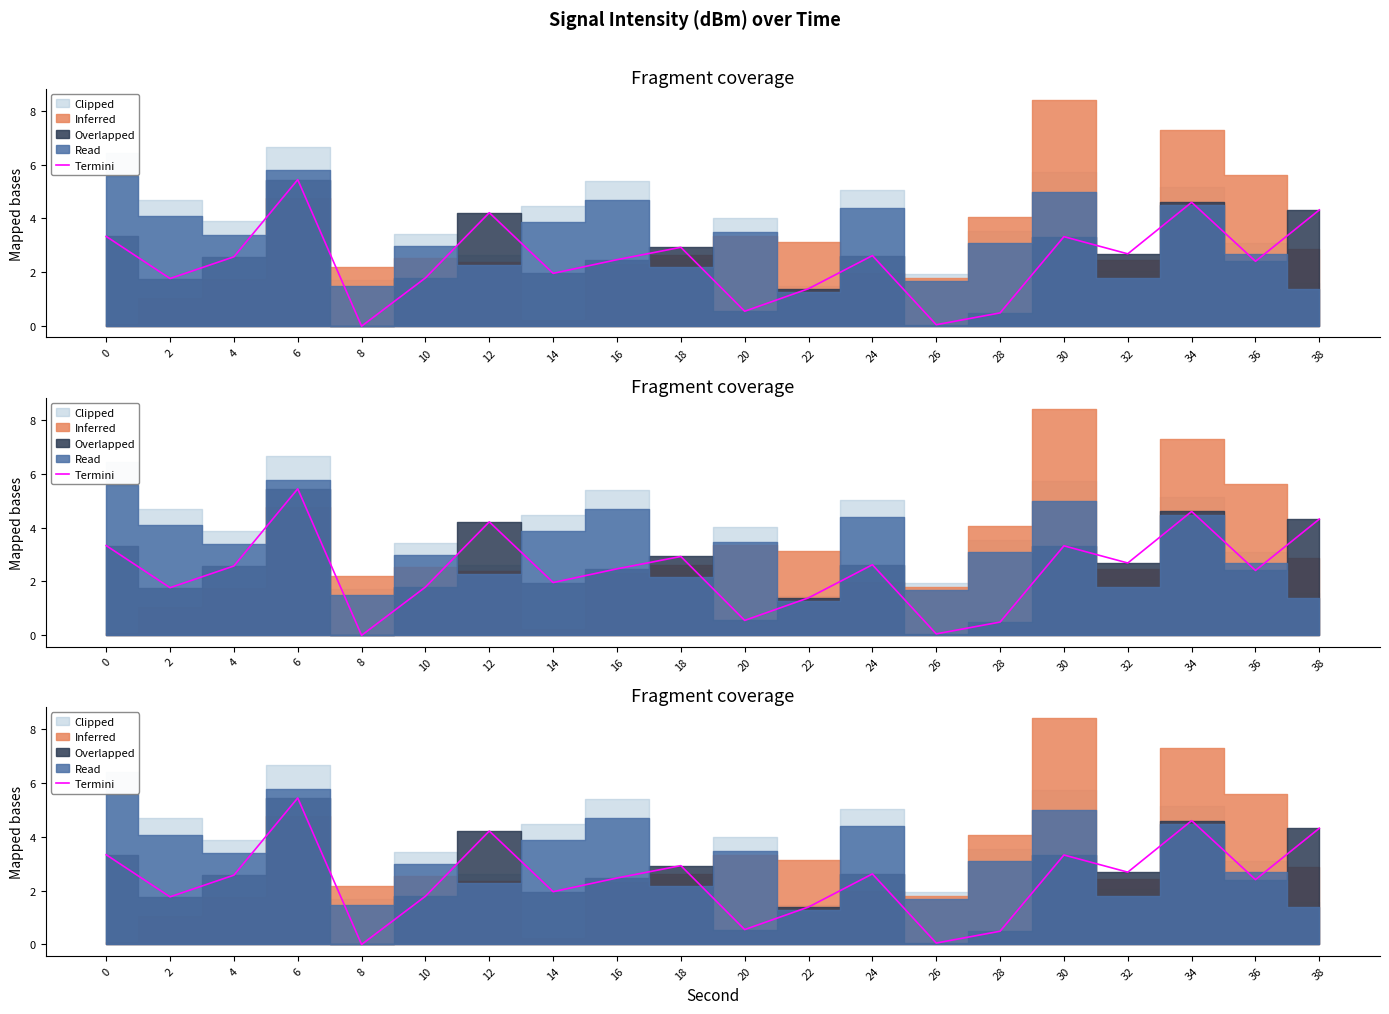

What is the sum of the values at 14 and 18?

4.9